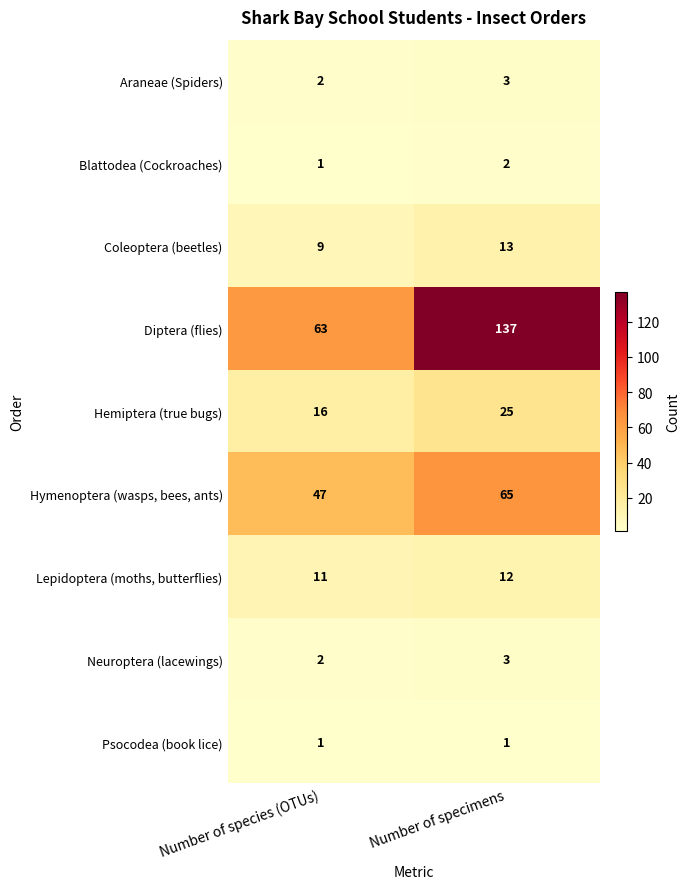

What is the maximum value for Diptera (flies)?

137